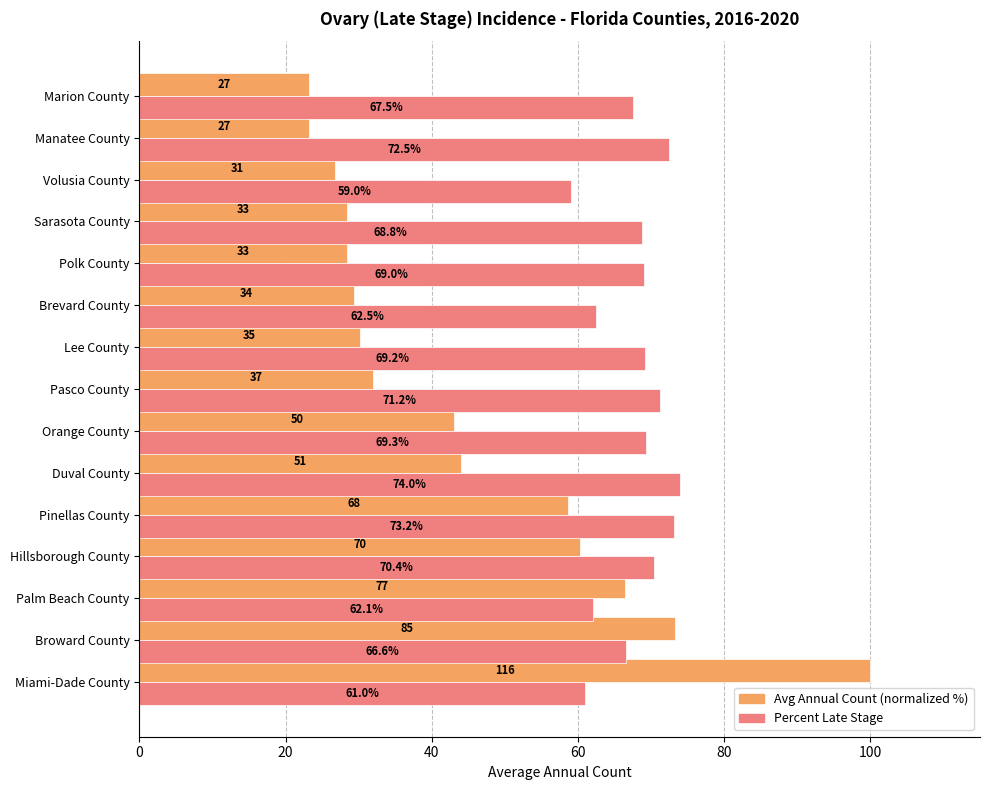

How many distinct data groups are displayed?

2